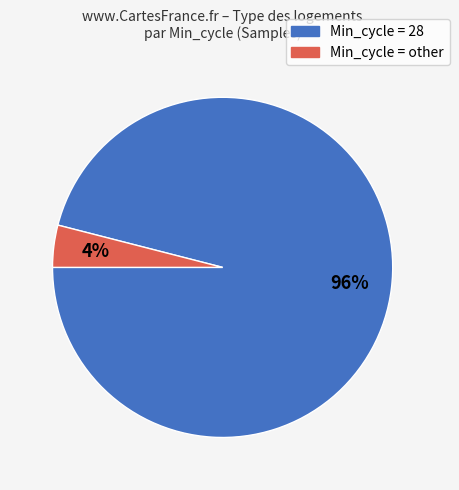

How many segments does this pie chart have?

2